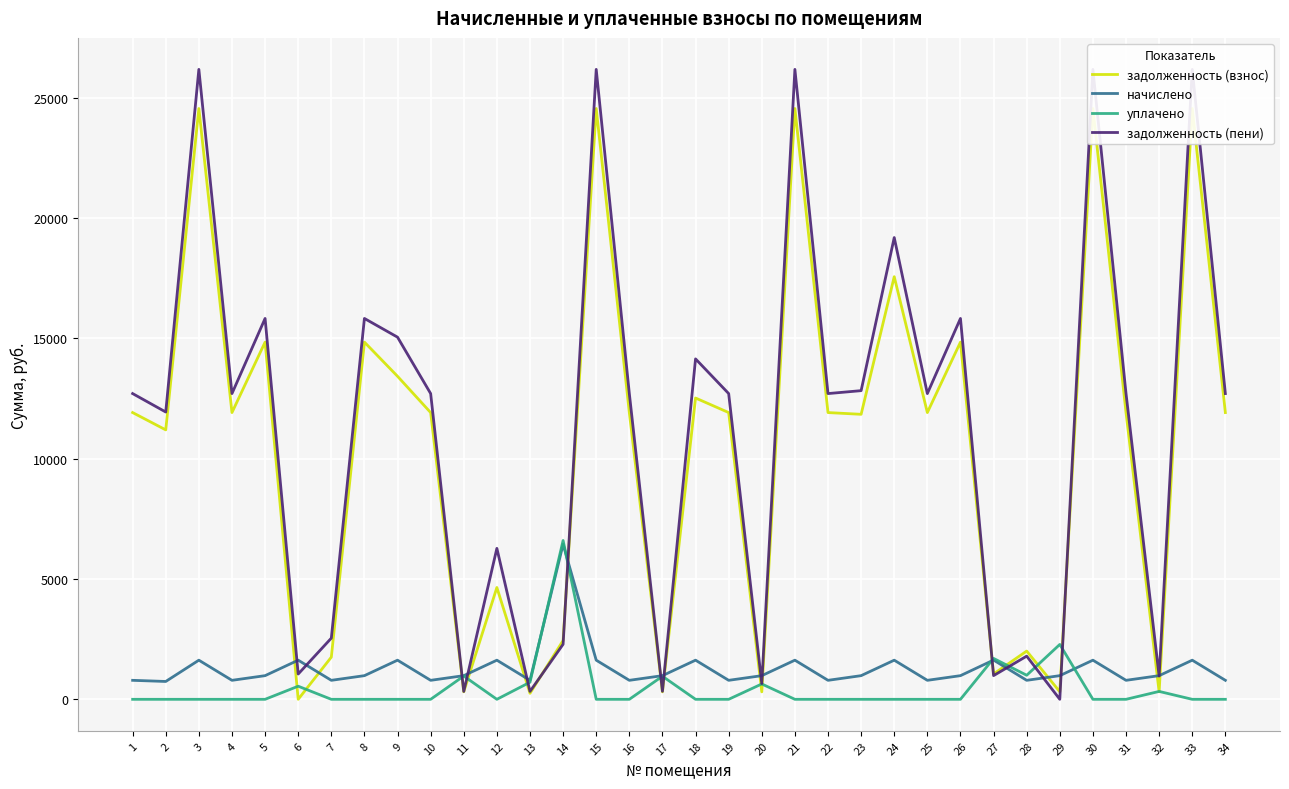

Which has a higher value, 11 or 3?

3